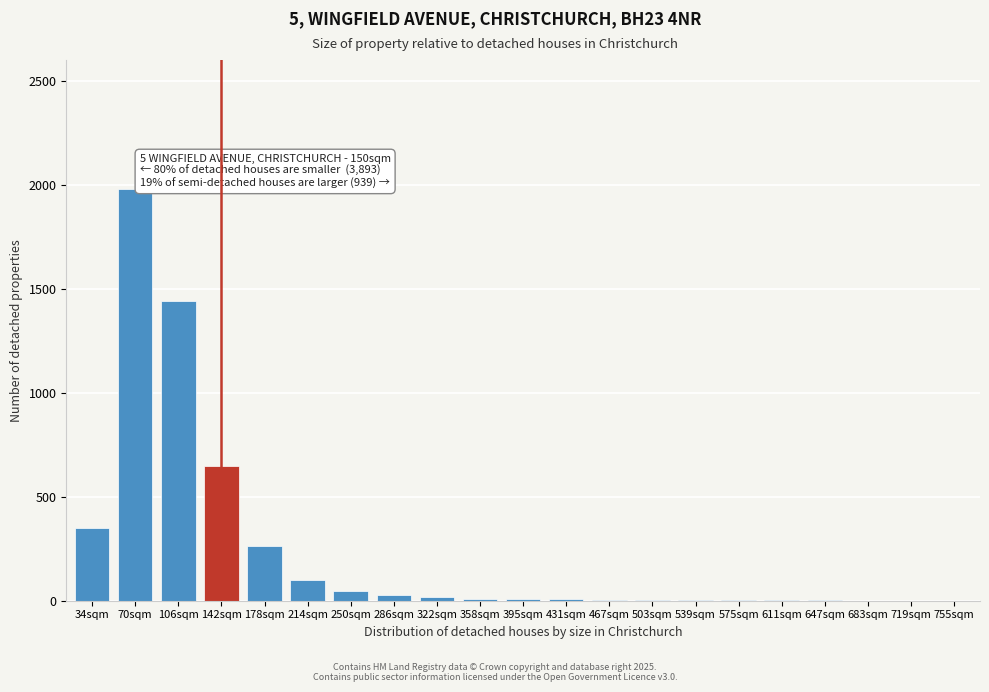

True or false: the data shows 1 at 719sqm.

True